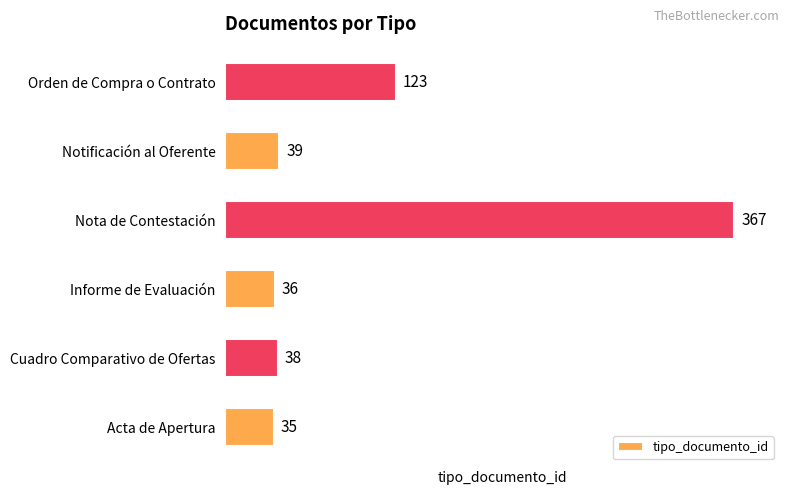

Reading bottom to top, extract all data points from this chart.

35	38	36	367	39	123